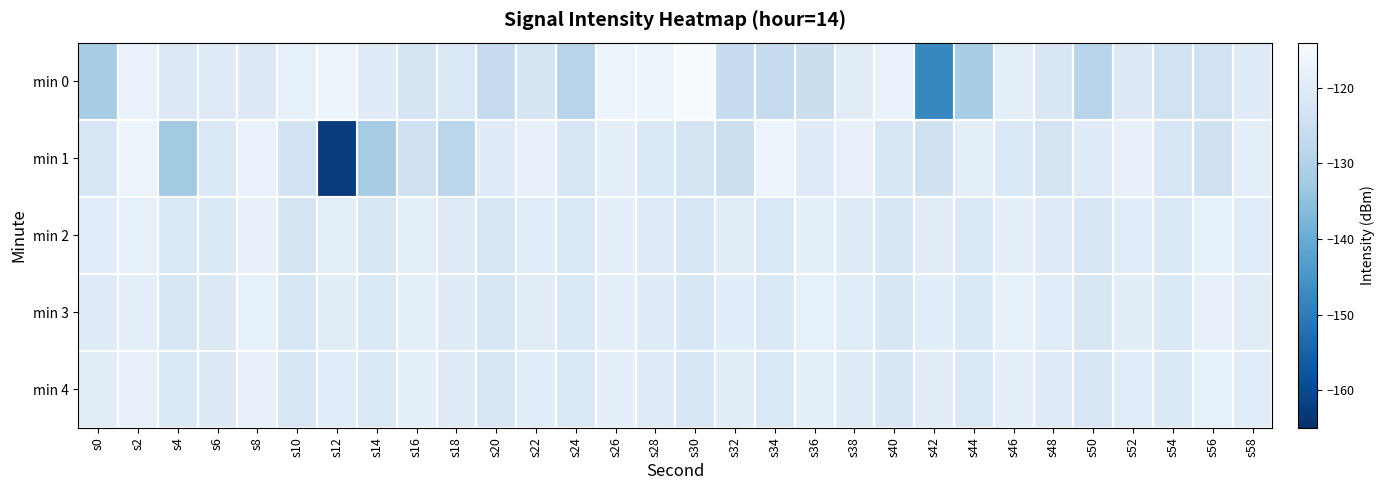

At which category is the sum across all series the highest?

s2